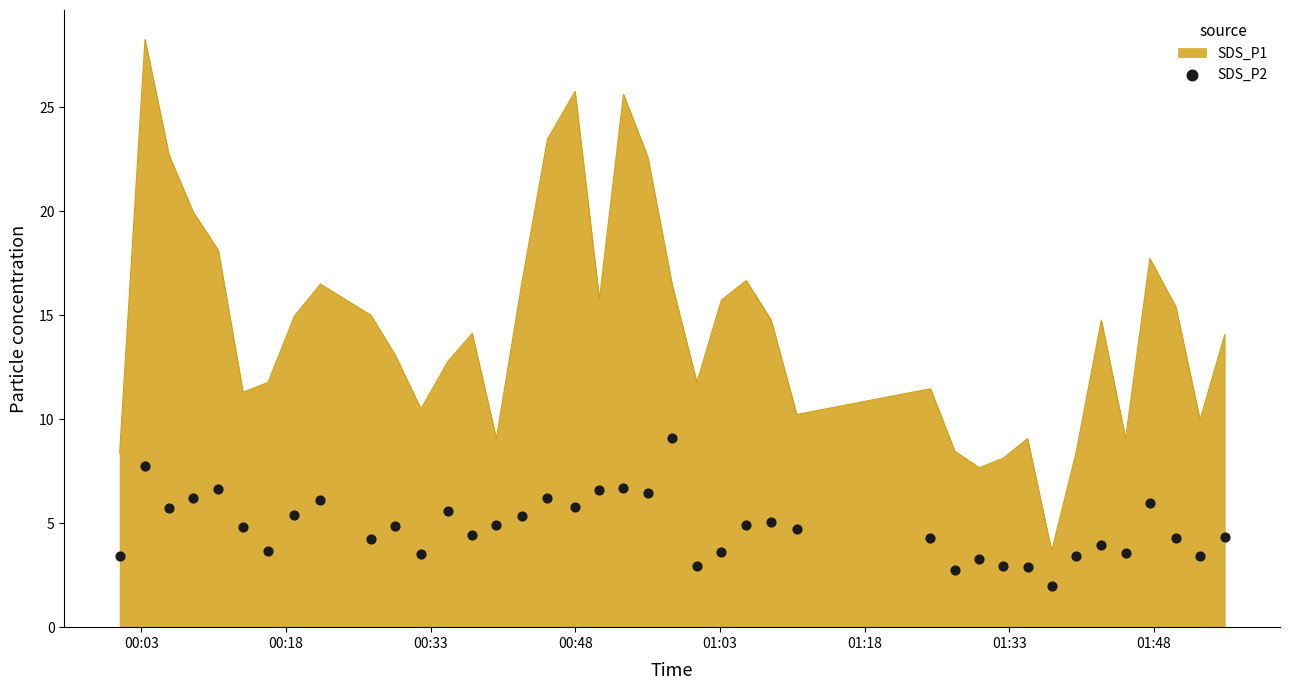

What is the lowest value of the SDS_P1 series?

3.7